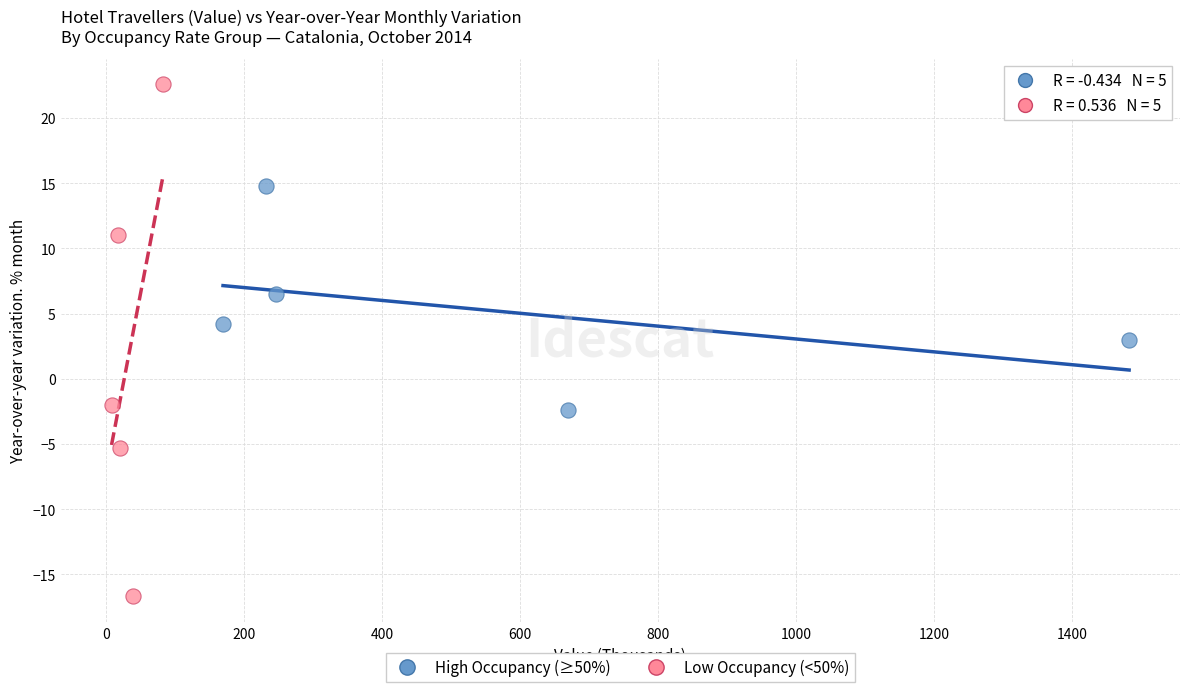

Which series has the widest spread of Y values?

Low Occupancy (<50%)